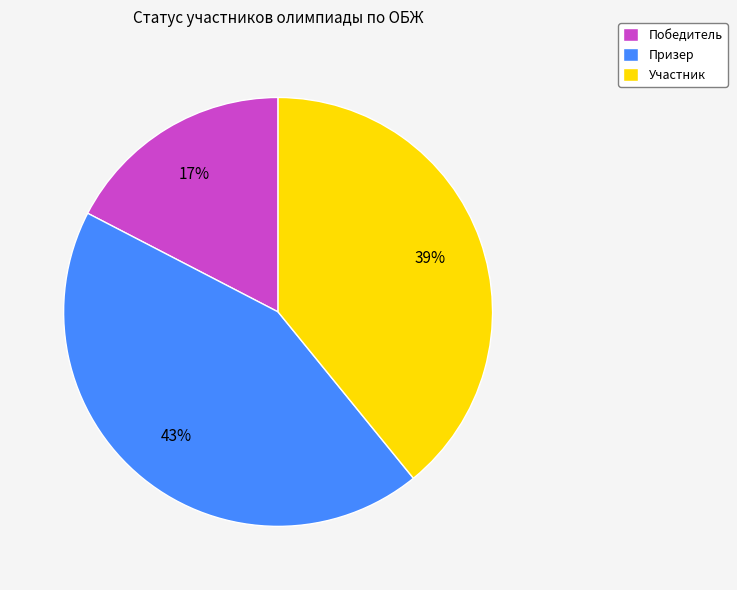

Does Призер represent more than half of the total?

No